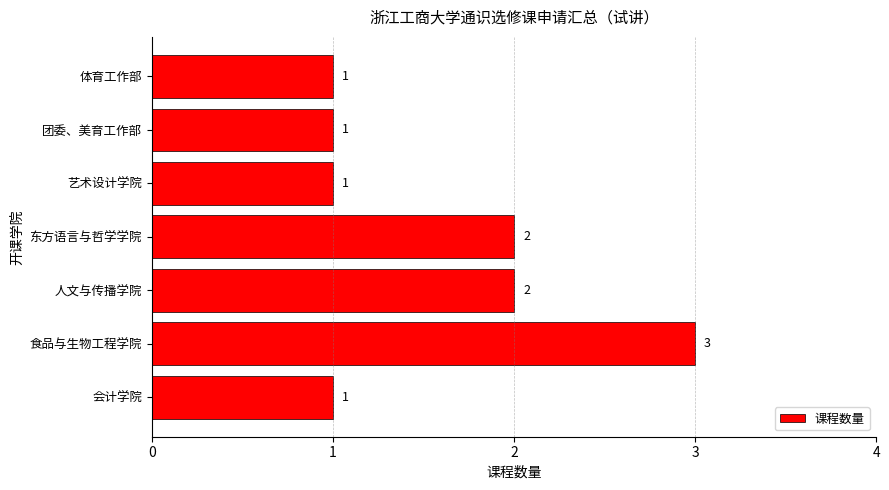

Count the values in the range 1 to 2.

6